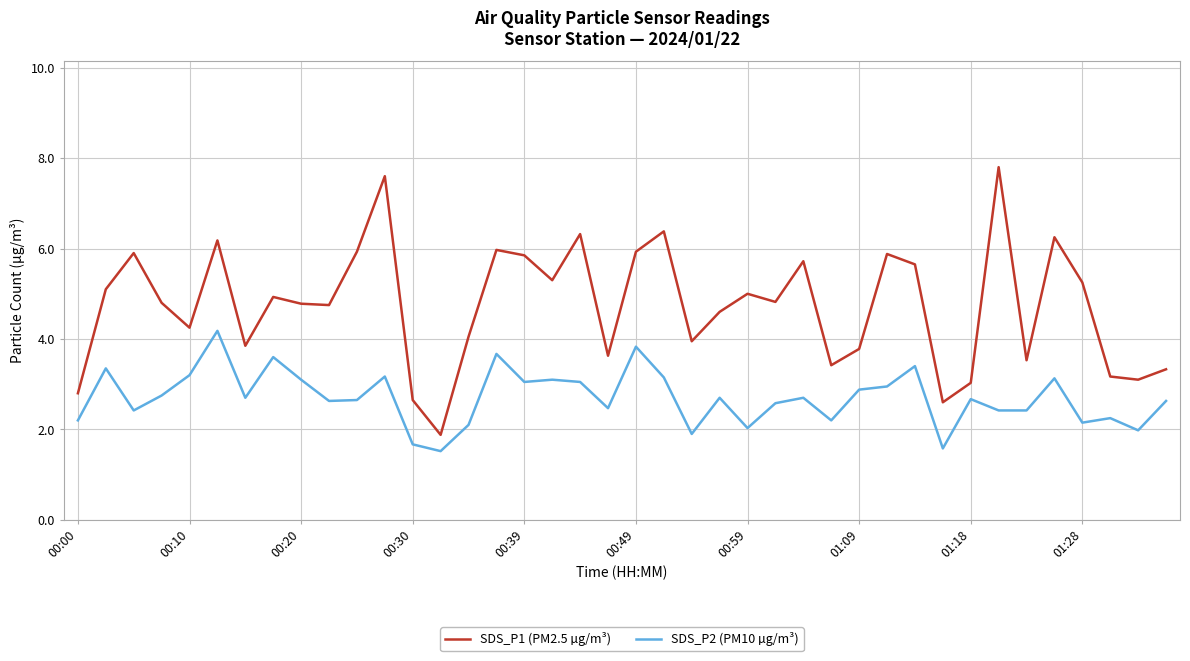

What is the greatest value displayed?

7.8